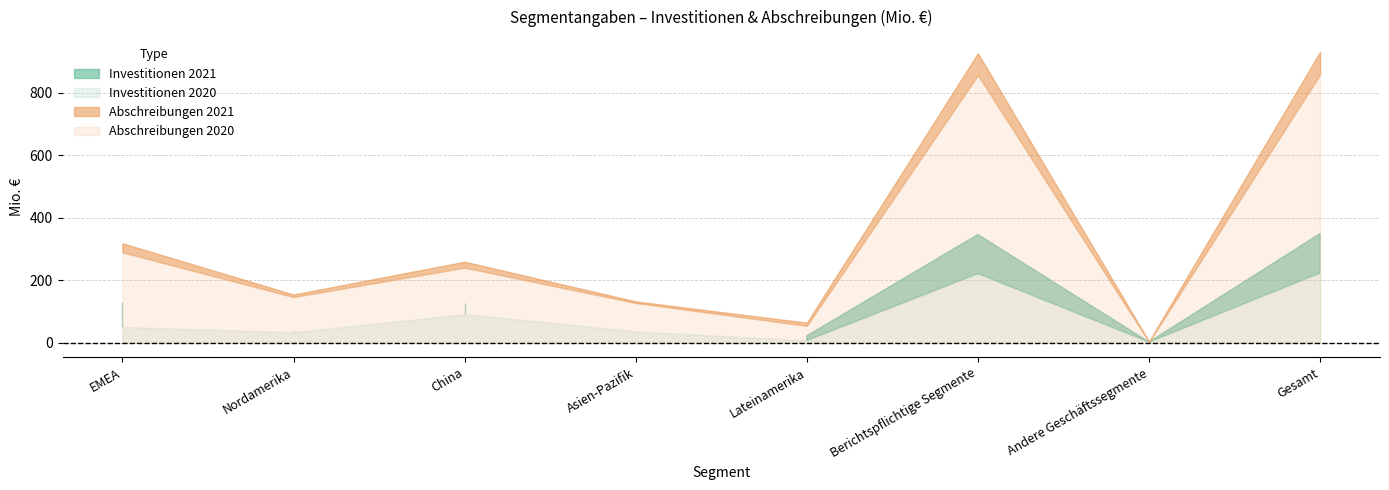

True or false: Abschreibungen 2020 and Abschreibungen 2021 intersect in this chart.

False